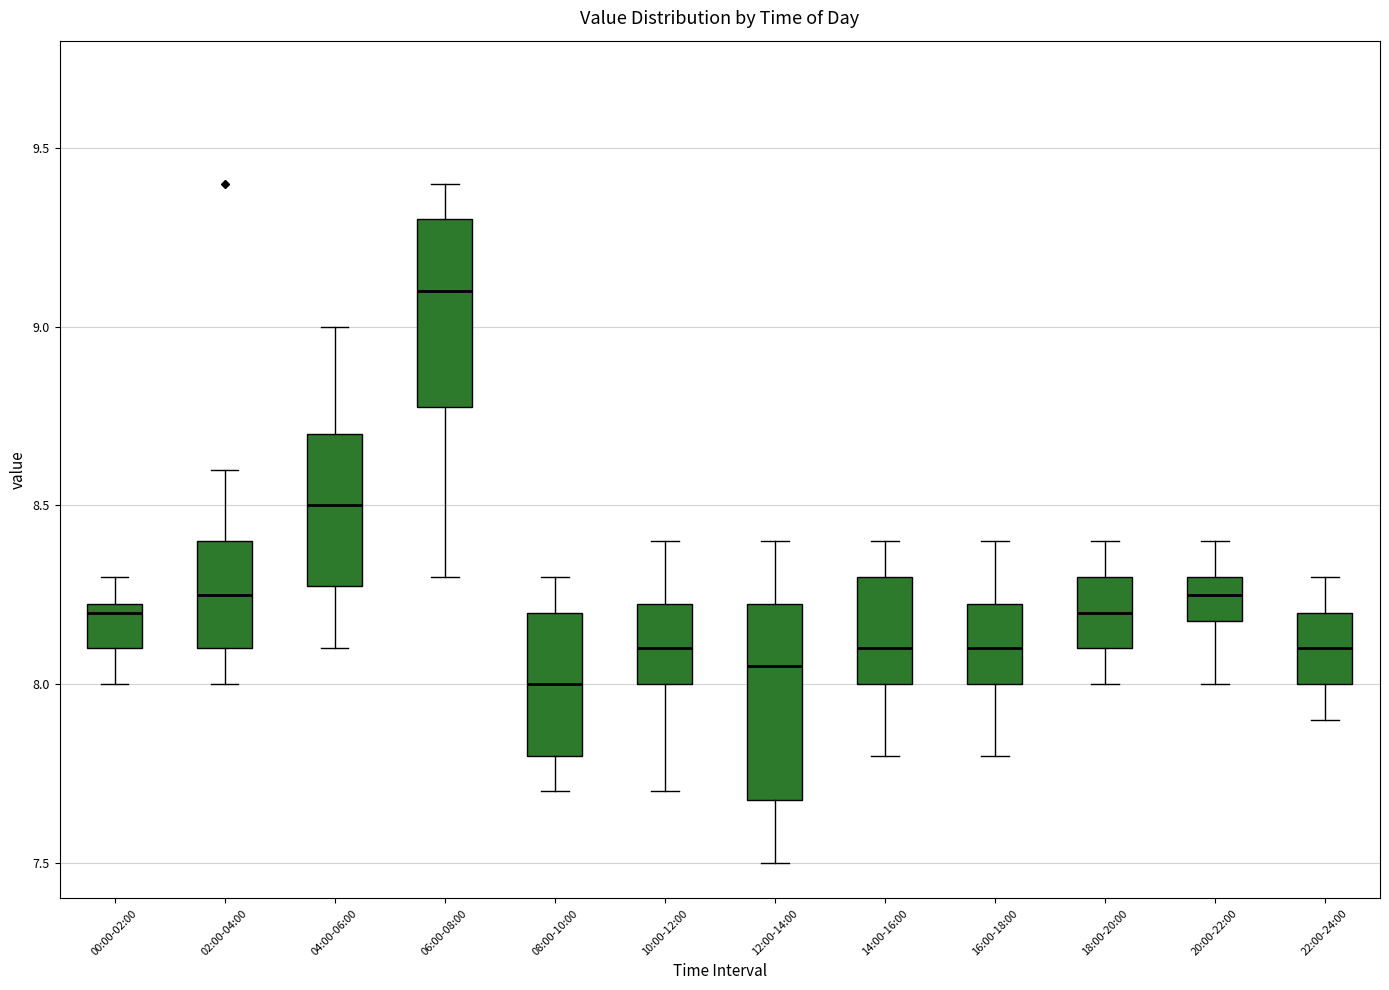

Which box has the lowest median line?

08:00-10:00